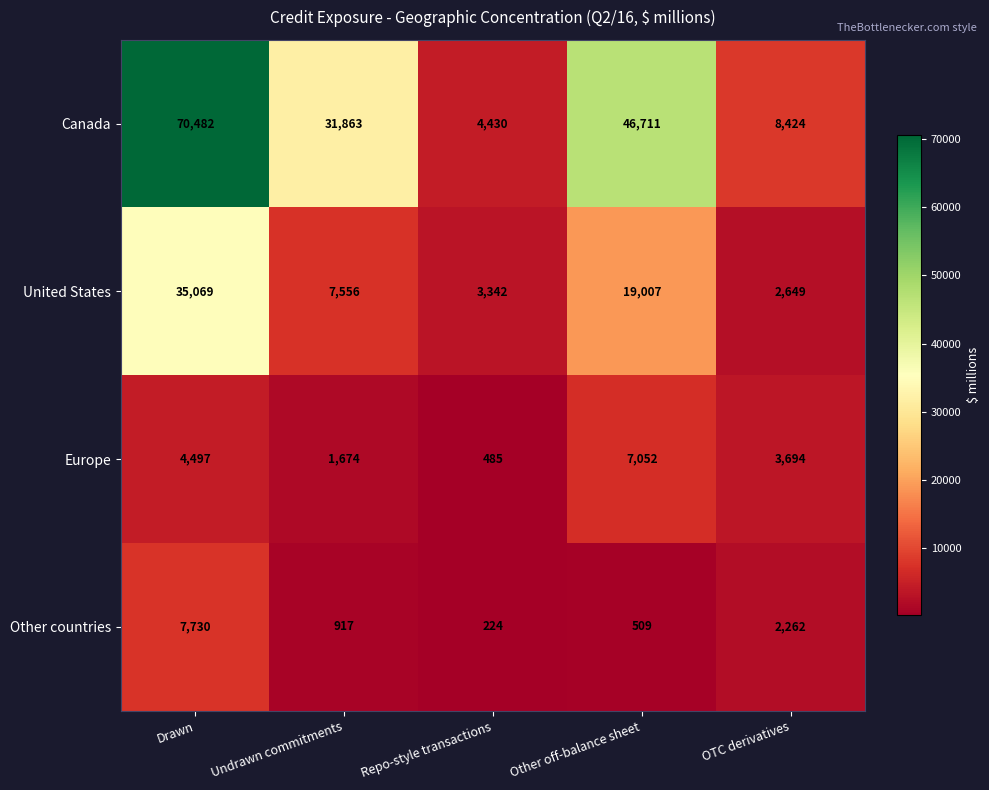

Which series changed the most between Drawn and OTC derivatives?

Canada